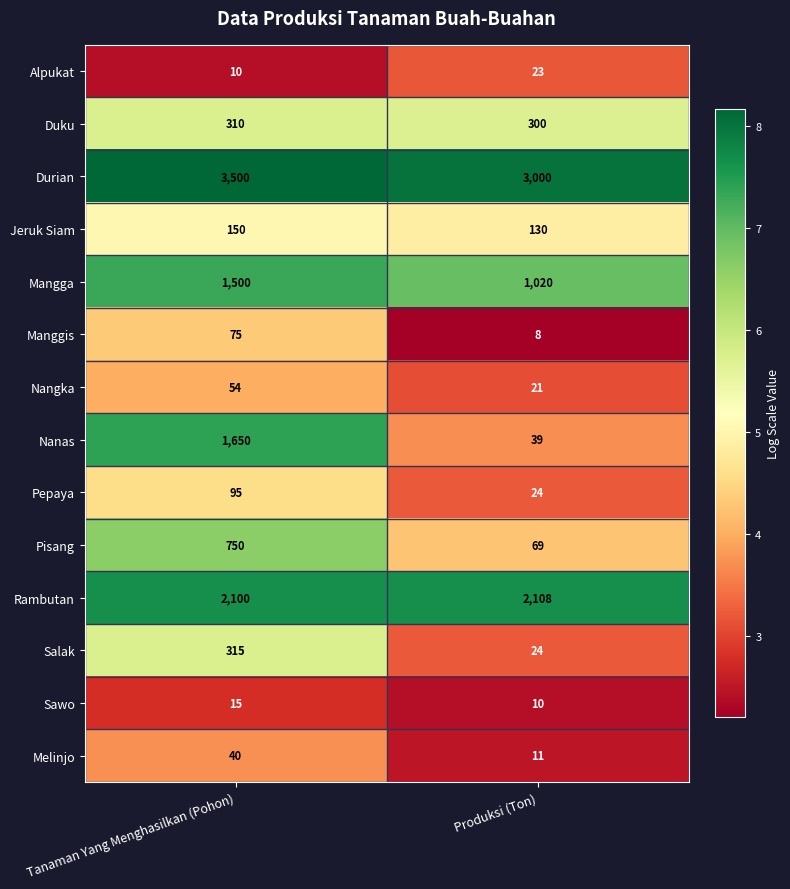

Which series changed the most between Tanaman Yang Menghasilkan (Pohon) and Produksi (Ton)?

Nanas